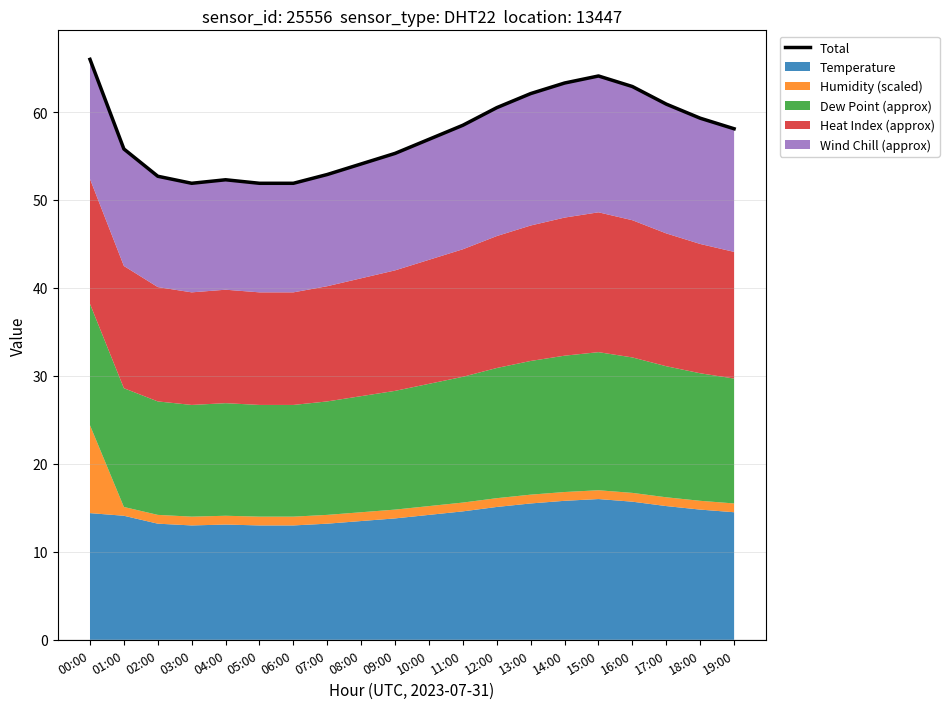

List the labels in order of value, smallest first.

03:00, 05:00, 06:00, 04:00, 02:00, 07:00, 08:00, 09:00, 01:00, 10:00, 19:00, 11:00, 18:00, 12:00, 17:00, 13:00, 16:00, 14:00, 15:00, 00:00